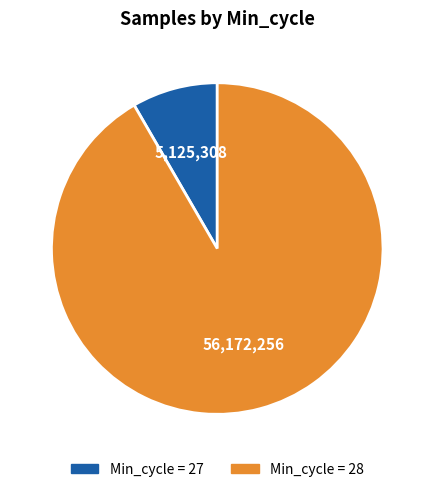

Is there a majority slice in this chart?

Yes